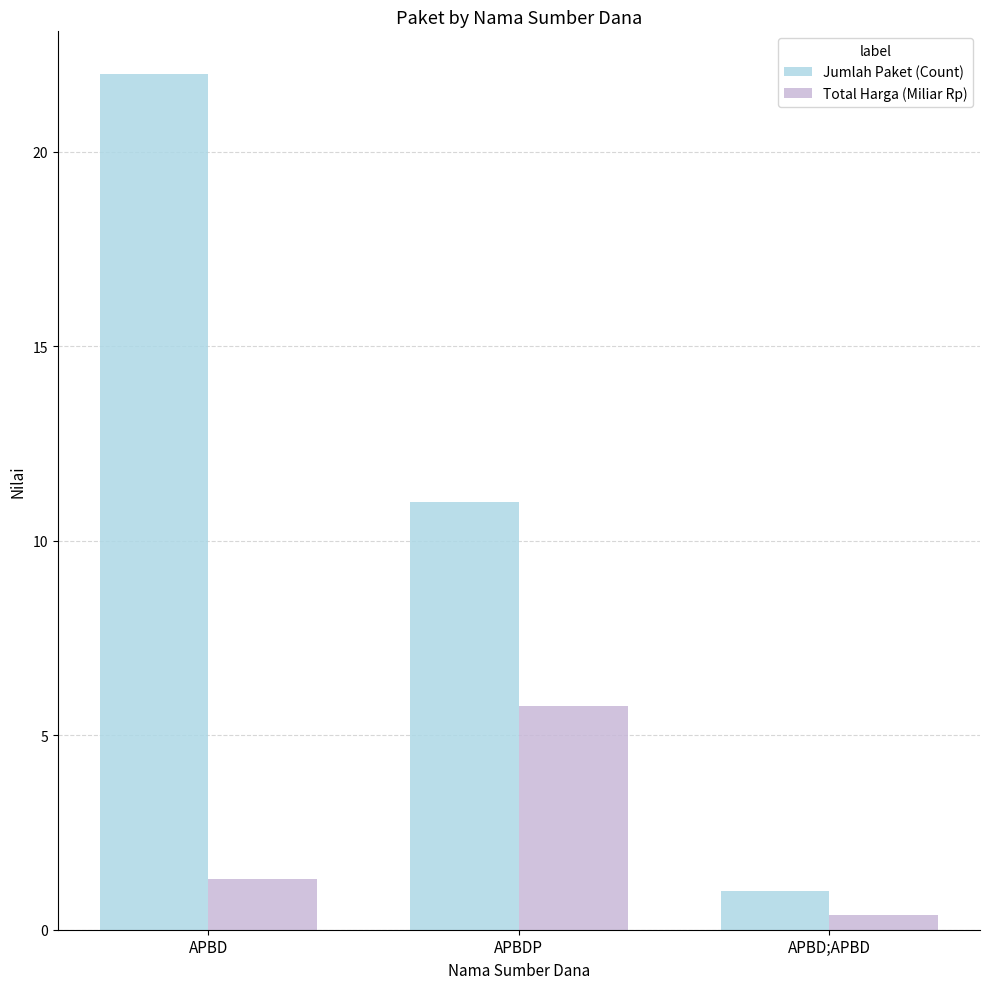

How many bars are there in total?

6